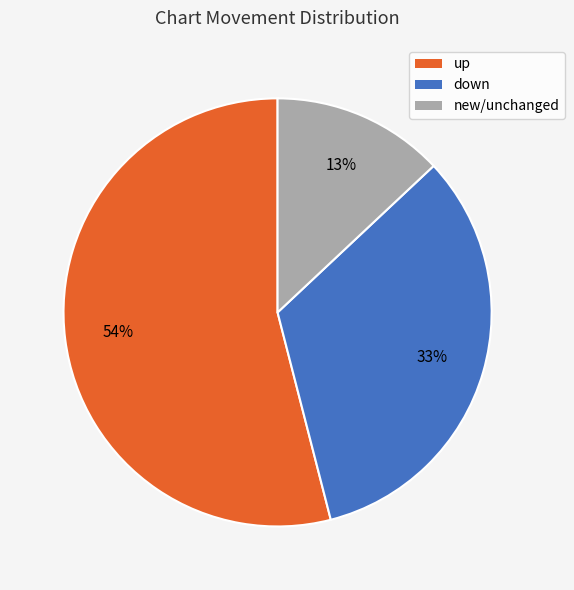

What is the ratio of the value at up to the value at new/unchanged?

4.2